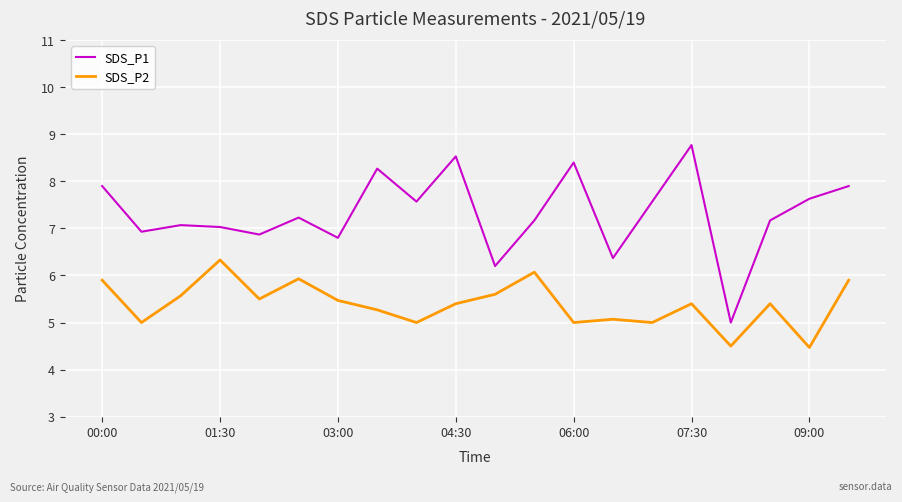

How many distinct data groups are displayed?

2